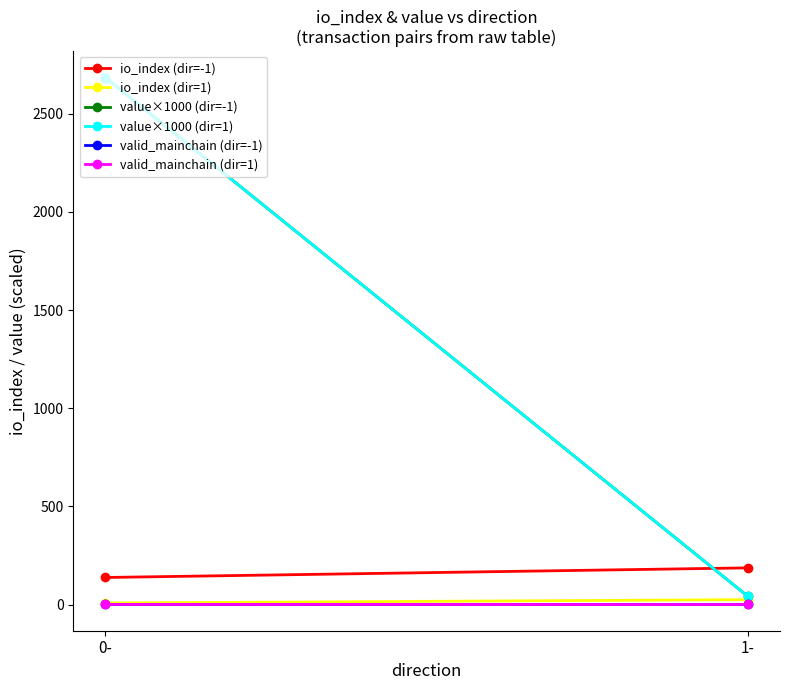

What are all the series names shown in the legend?

io_index (dir=-1), io_index (dir=1), value×1000 (dir=-1), value×1000 (dir=1), valid_mainchain (dir=-1), valid_mainchain (dir=1)